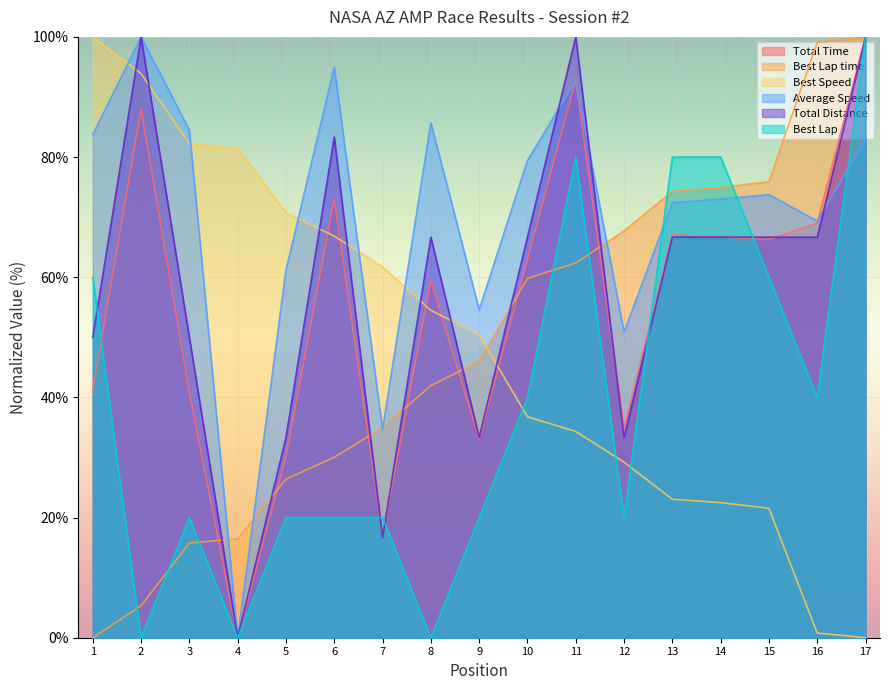

What is the sum of all Best Speed values?

830.0